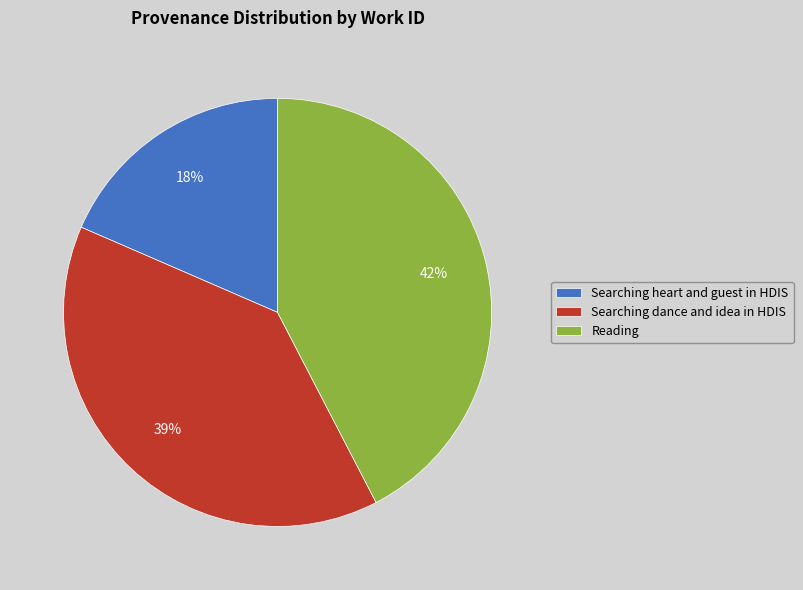

To the nearest percent, what portion does Reading represent?

42%